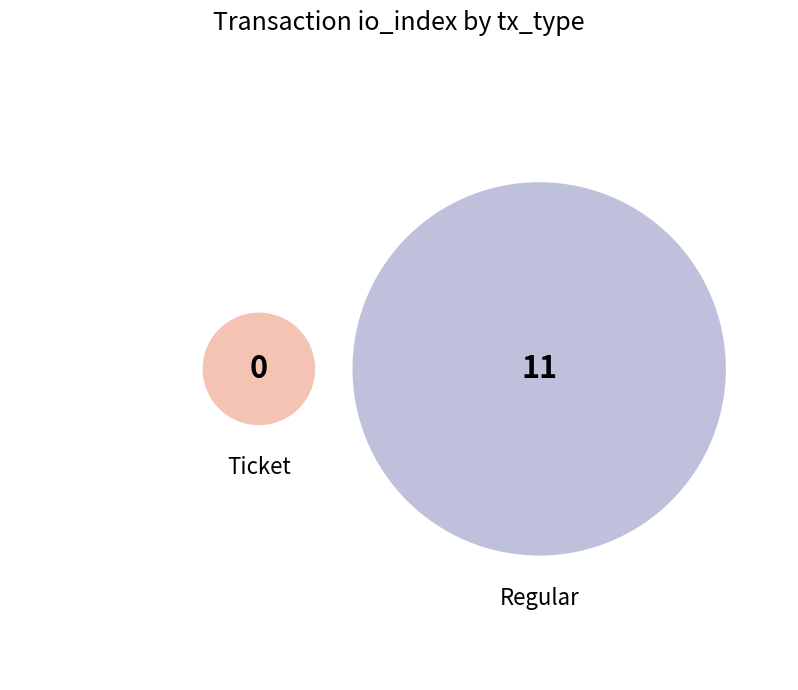

Rank the categories by value from lowest to highest.

Ticket, Regular